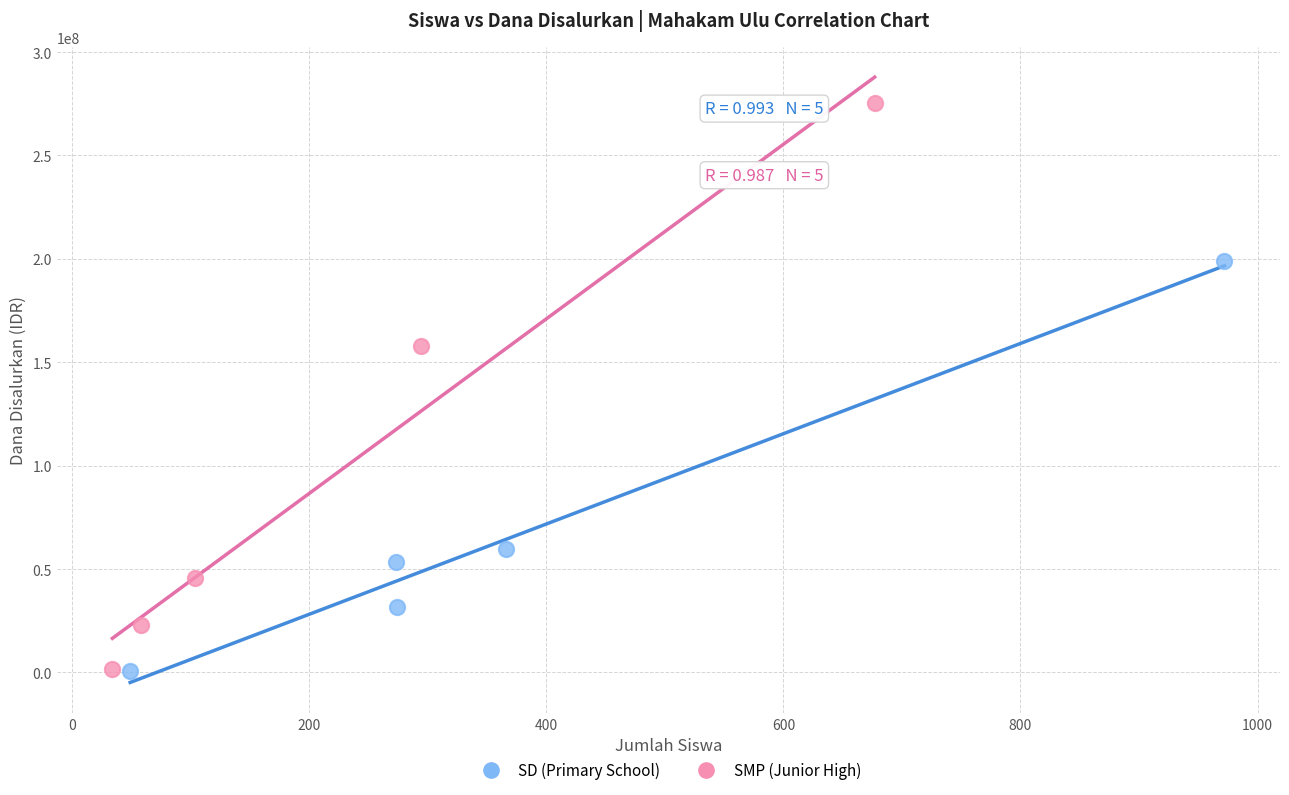

Which series contains the highest Y value?

SMP (Junior High)